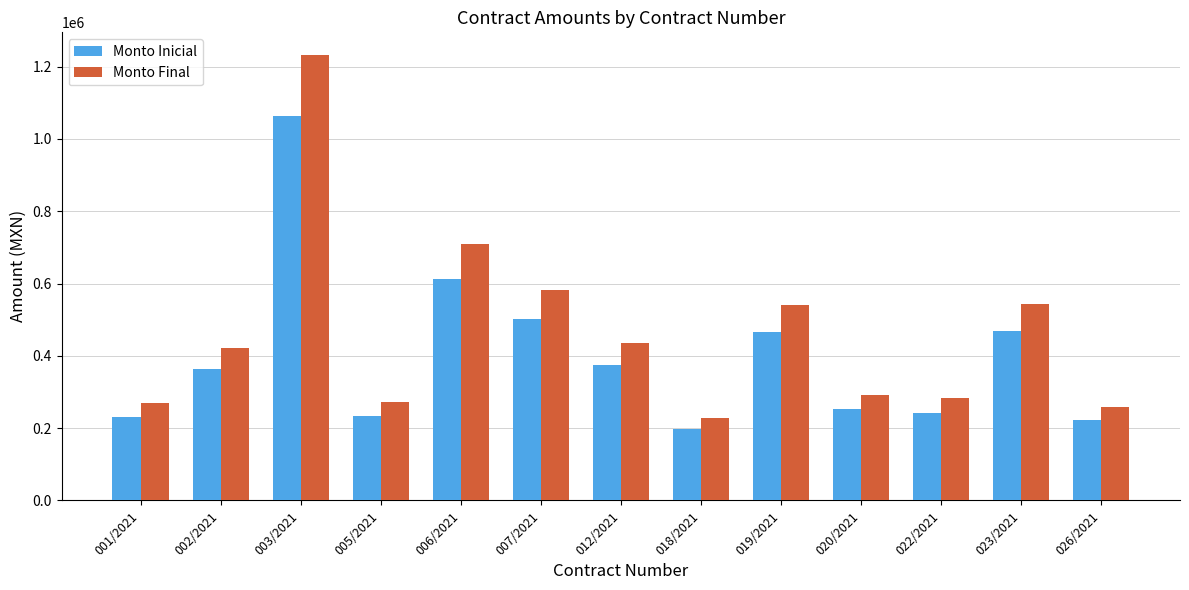

What is the total value across all series at 019/2021?

1006597.9